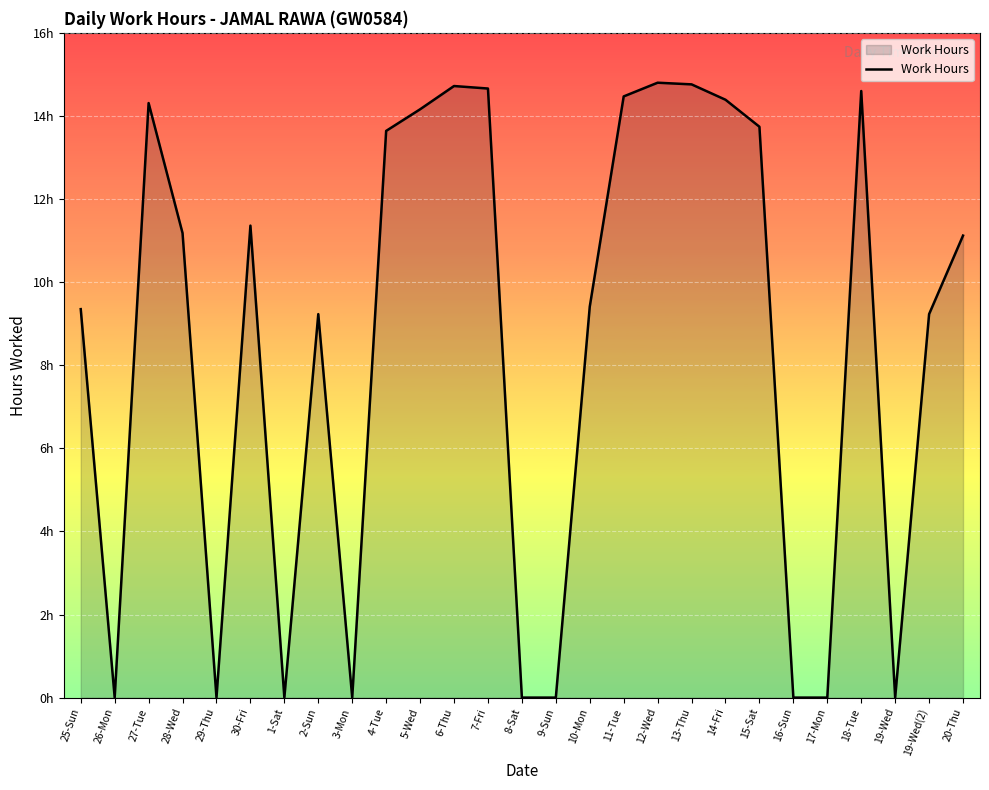

Does the chart display data point markers on the line(s)?

No